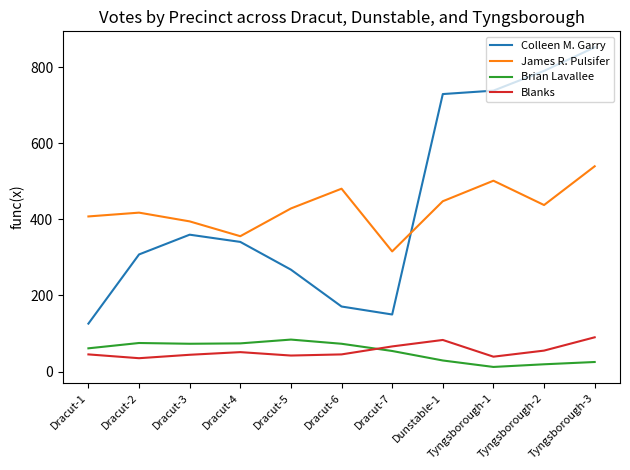

What is the spread (max minus min) of values at Dracut-3?

351